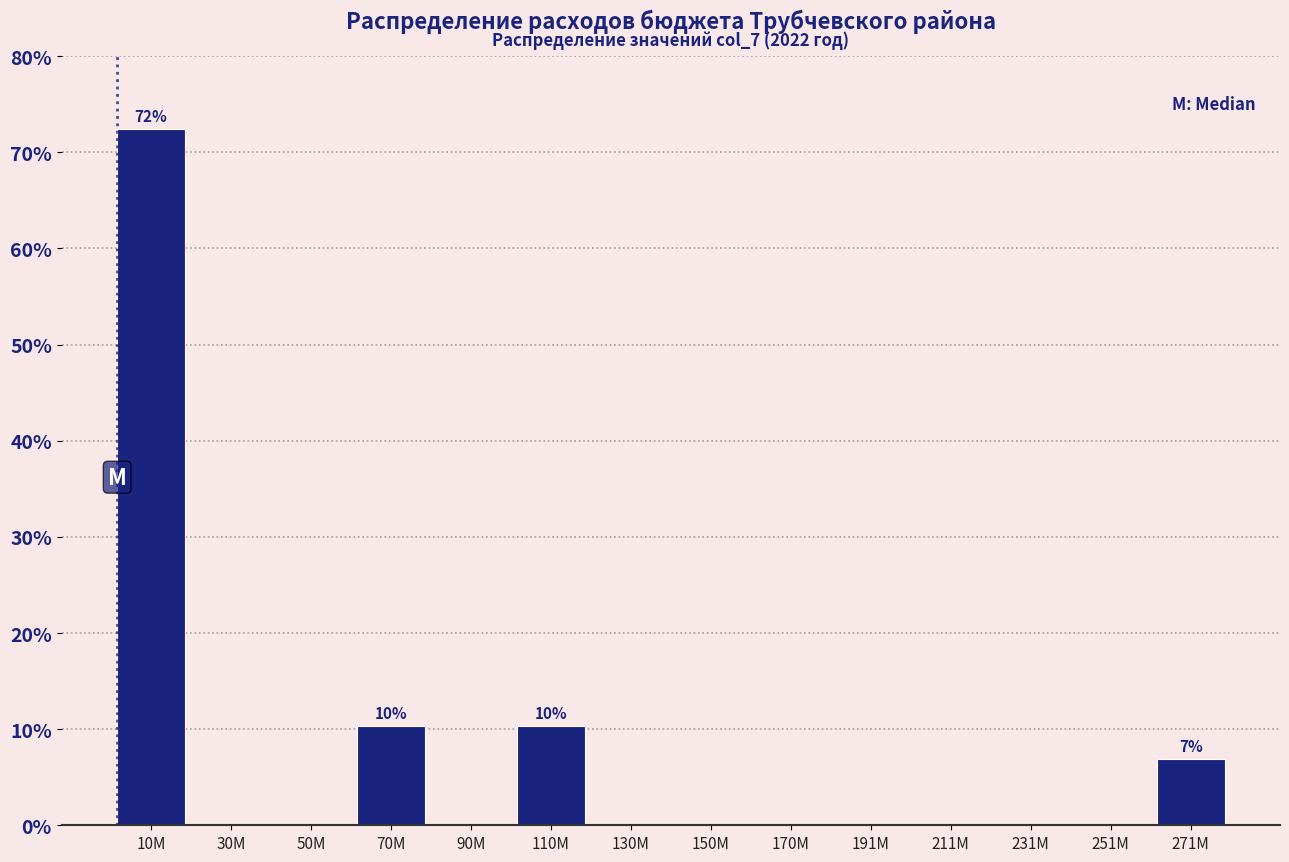

Reading left to right, list all the values displayed in this chart.

10M=72.4	30M=0.0	50M=0.0	70M=10.3	90M=0.0	110M=10.3	130M=0.0	150M=0.0	170M=0.0	191M=0.0	211M=0.0	231M=0.0	251M=0.0	271M=6.9